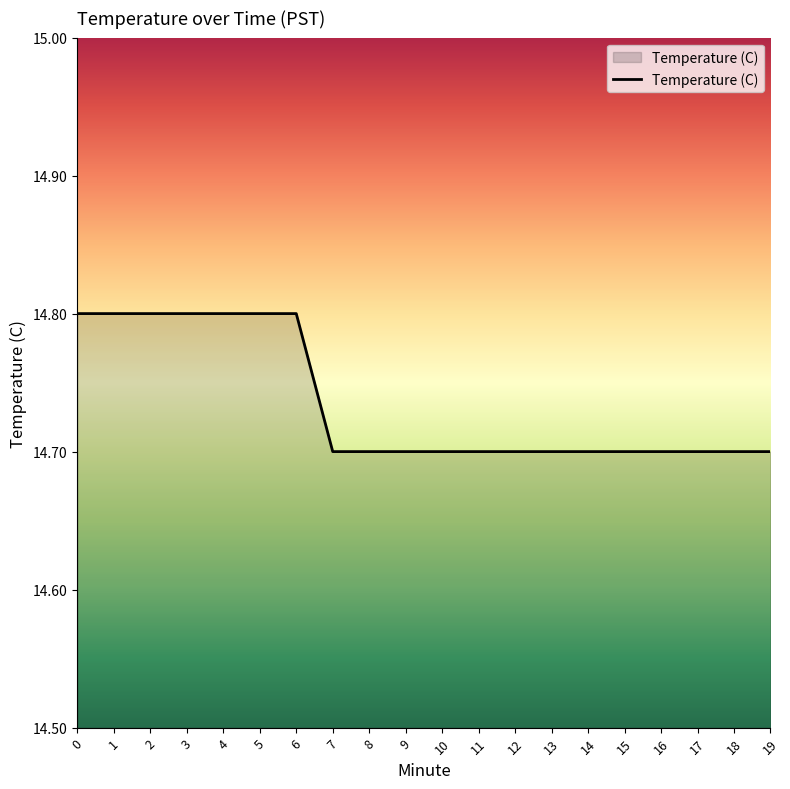

What is the minimum value shown in the chart?

14.7